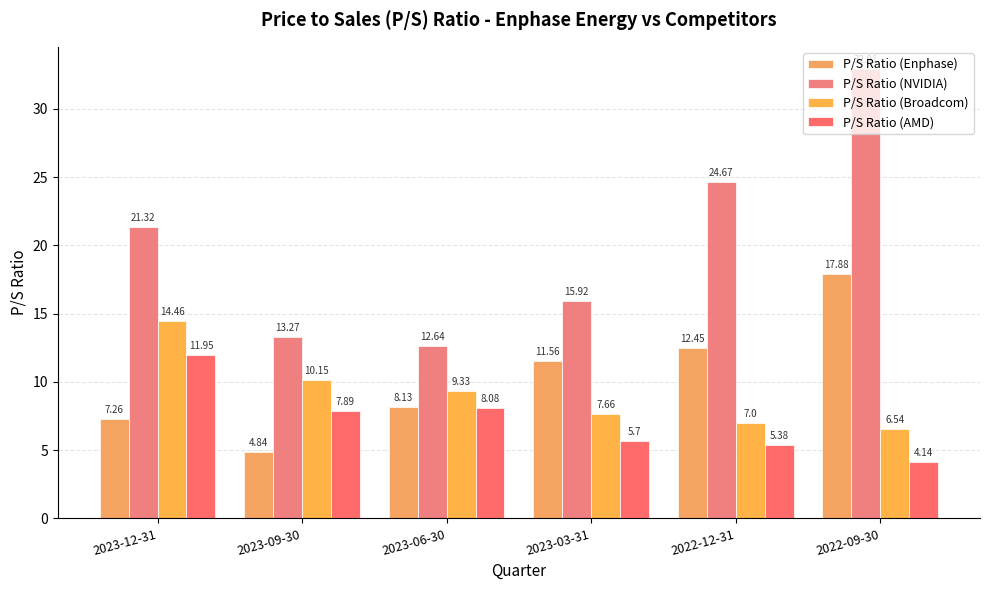

Reading left to right, transcribe all the data shown in this chart.

P/S Ratio (Enphase): 7.3	4.8	8.1	11.6	12.4	17.9
P/S Ratio (NVIDIA): 21.3	13.3	12.6	15.9	24.7	32.9
P/S Ratio (Broadcom): 14.5	10.2	9.3	7.7	7.0	6.5
P/S Ratio (AMD): 11.9	7.9	8.1	5.7	5.4	4.1